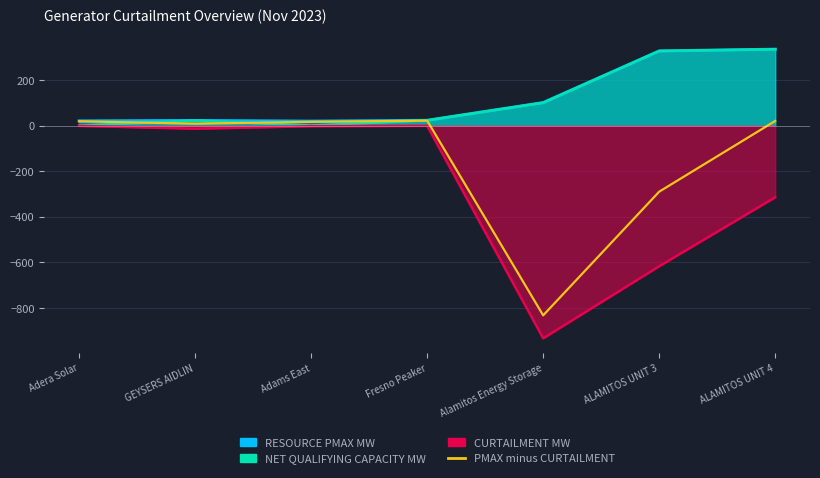

The chart shows a value of 16.1 at Adams East. True or false?

True